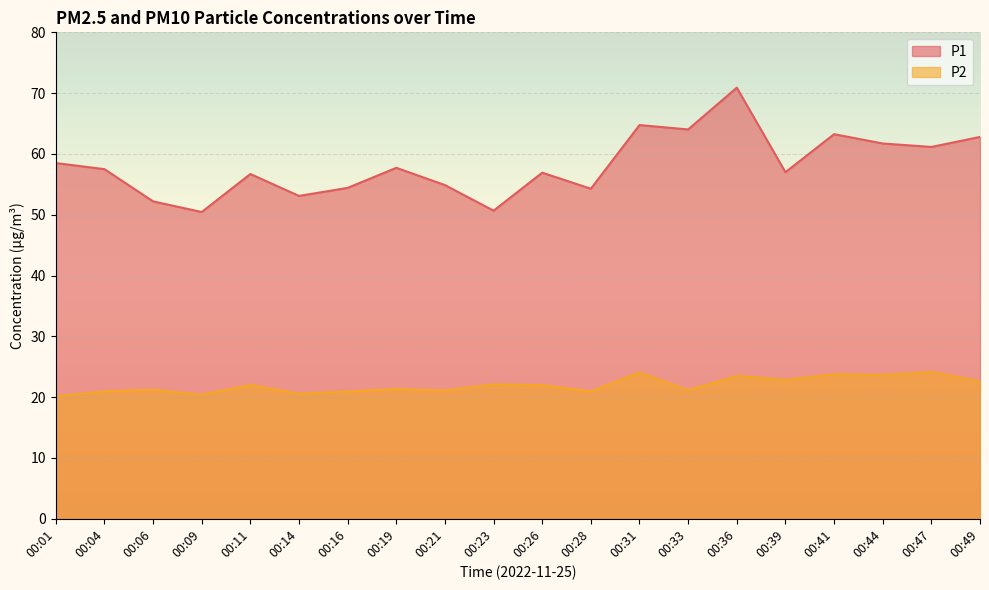

How many interior local valleys does the P2 series have?

7